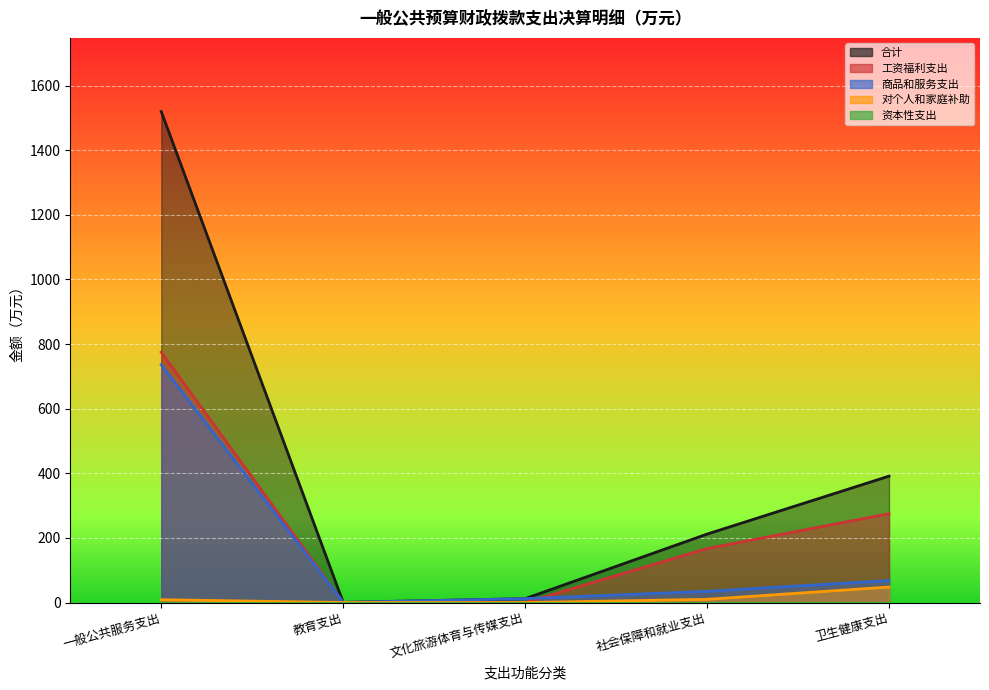

The 商品和服务支出 series shows 0.3 at 教育支出. True or false?

False